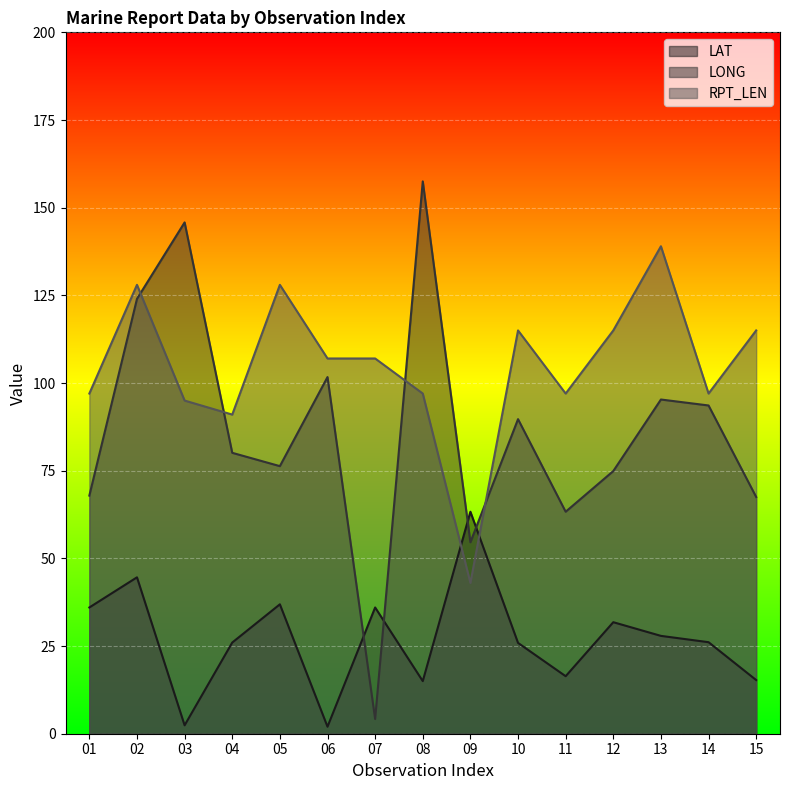

How many interior local peaks does the RPT_LEN series have?

4